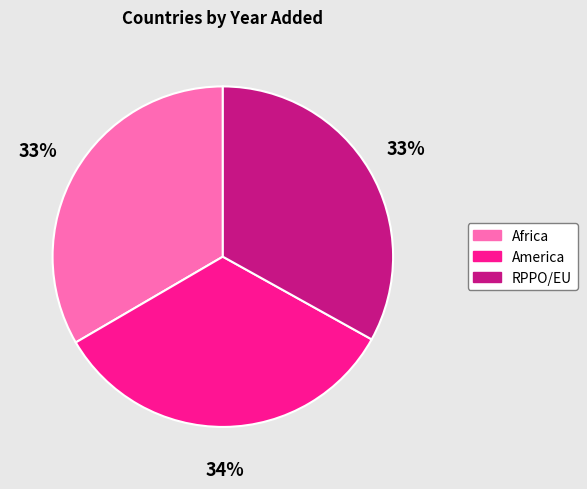

Does any single category account for the majority?

No